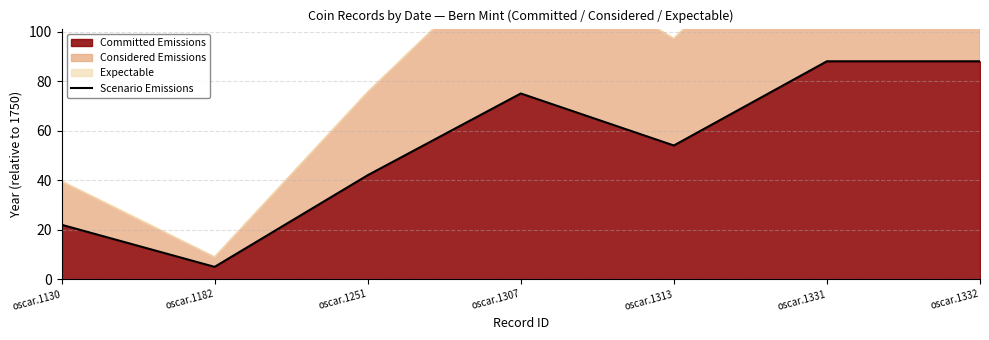

At which category does the chart reach its peak across all series?

oscar.1331